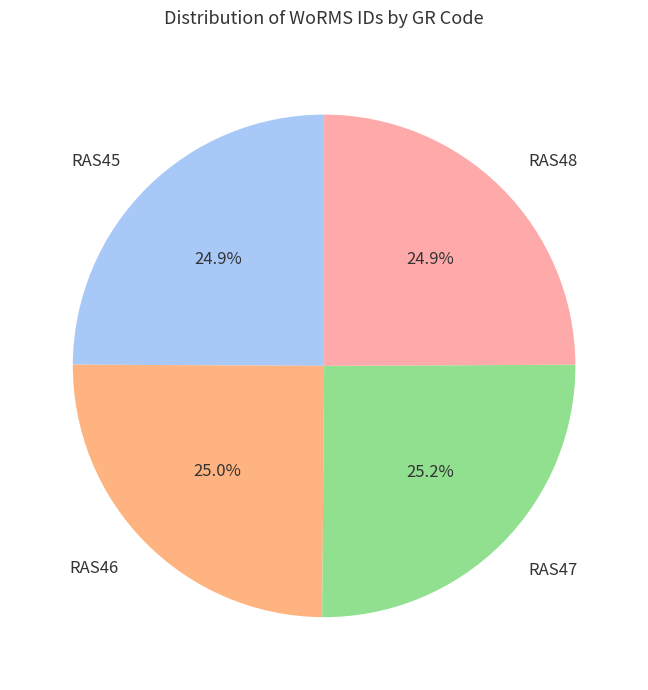

Approximately how many times larger is the value at RAS46 compared to RAS47?

1.0